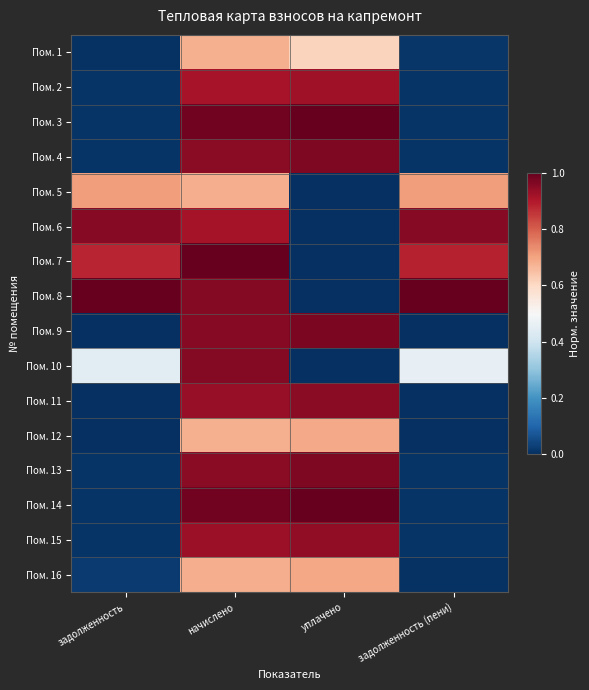

List the series in order of their peak value, highest first.

Пом. 7, Пом. 8, Пом. 14, Пом. 3, Пом. 9, Пом. 13, Пом. 4, Пом. 10, Пом. 6, Пом. 11, Пом. 15, Пом. 2, Пом. 5, Пом. 16, Пом. 12, Пом. 1